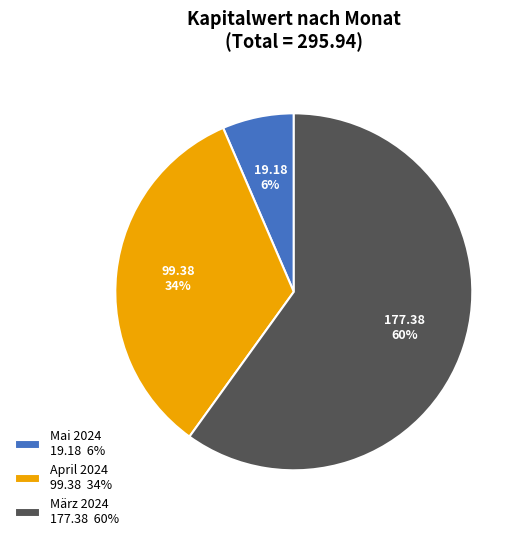

To the nearest percent, what is the combined percentage of April 2024 99.38 34% and Mai 2024 19.18 6%?

40%